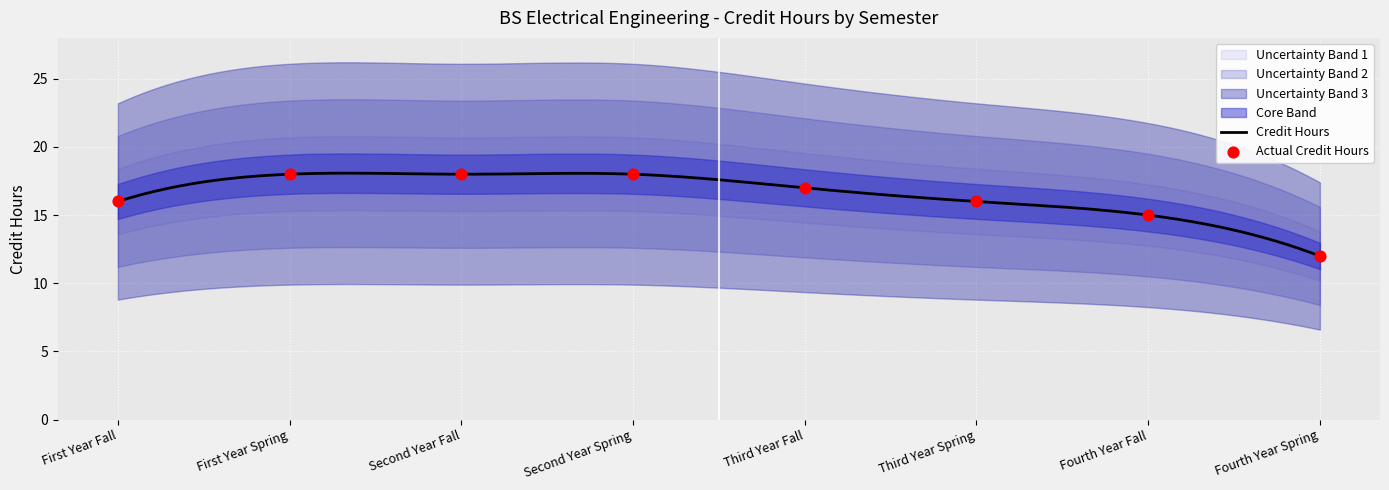

What is the ratio of the value at Second Year Spring to the value at Second Year Fall?

1.0